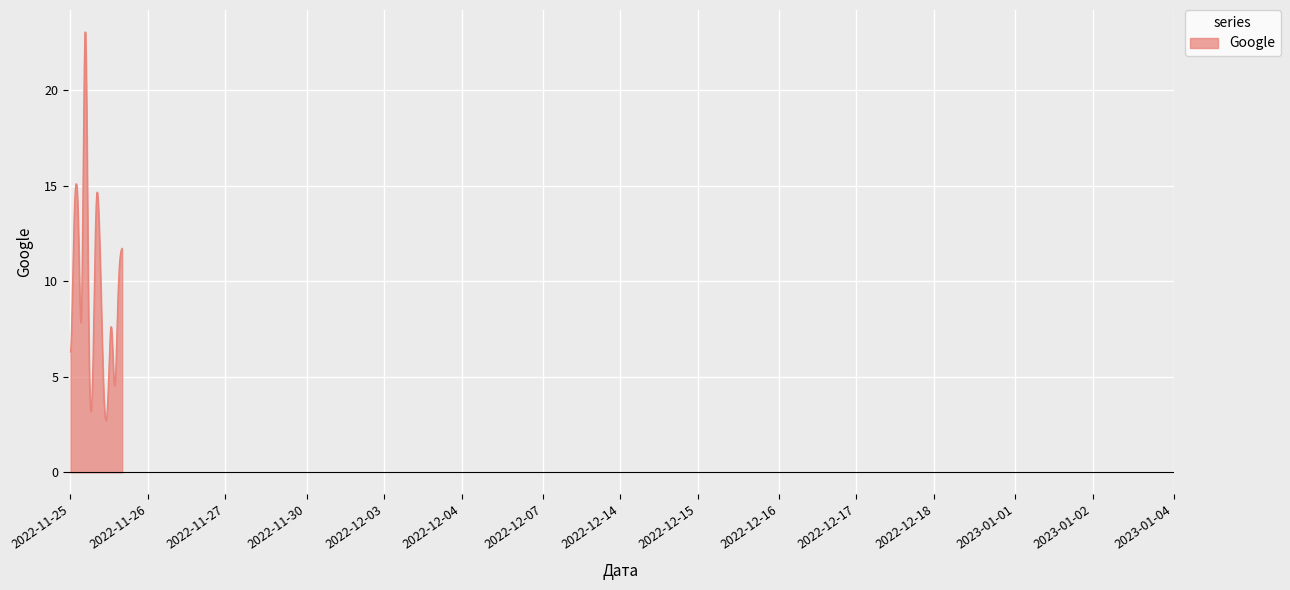

What is the greatest value displayed?

23.1